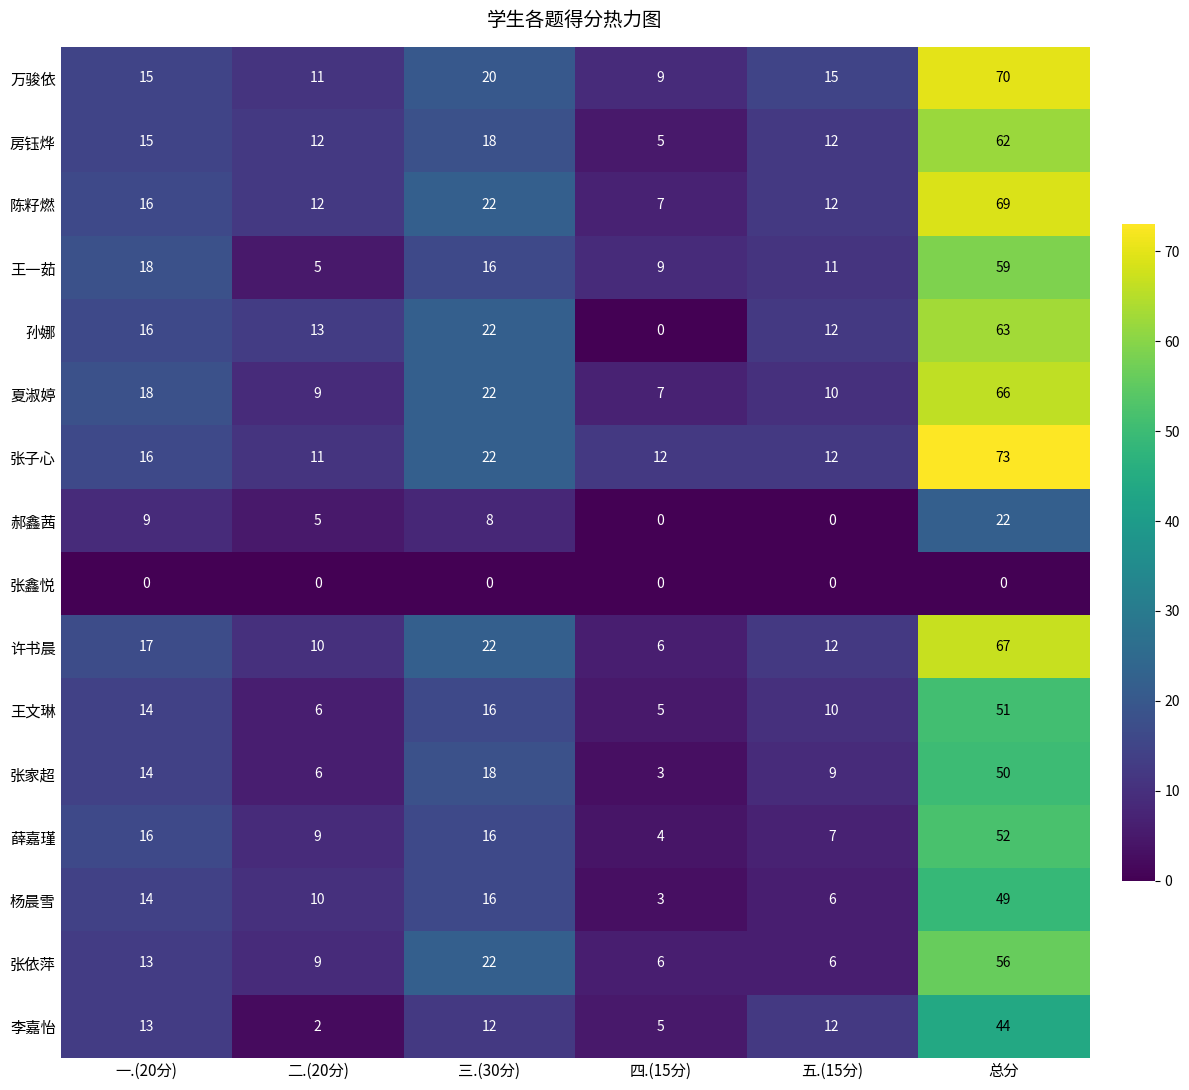

Count the number of data series in this chart.

16